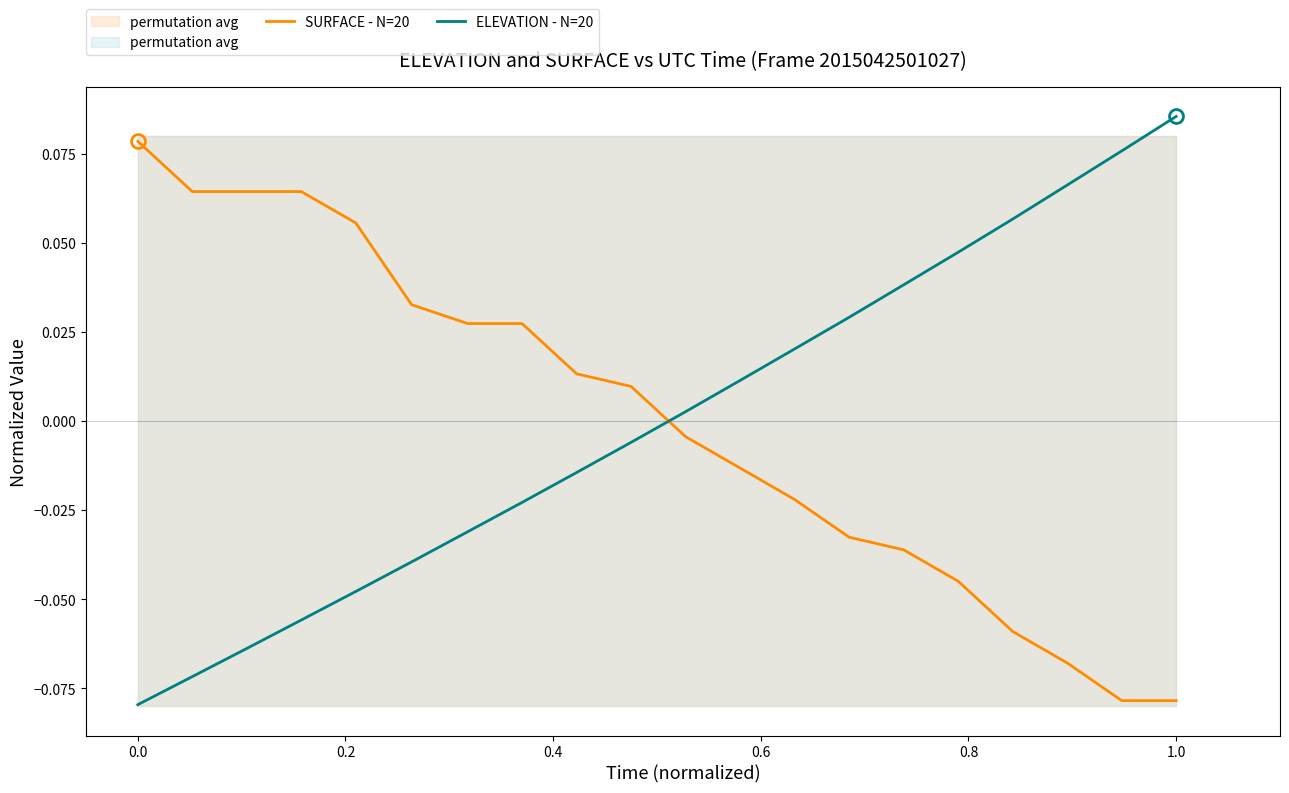

Reading left to right, extract all data points from this chart.

SURFACE - N=20: 0.1	0.1	0.1	0.1	0.1	0.0	0.0	0.0	0.0	0.0	-0.0	-0.0	-0.0	-0.0	-0.0	-0.0	-0.1	-0.1	-0.1	-0.1
ELEVATION - N=20: -0.1	-0.1	-0.1	-0.1	-0.0	-0.0	-0.0	-0.0	-0.0	-0.0	0.0	0.0	0.0	0.0	0.0	0.0	0.1	0.1	0.1	0.1